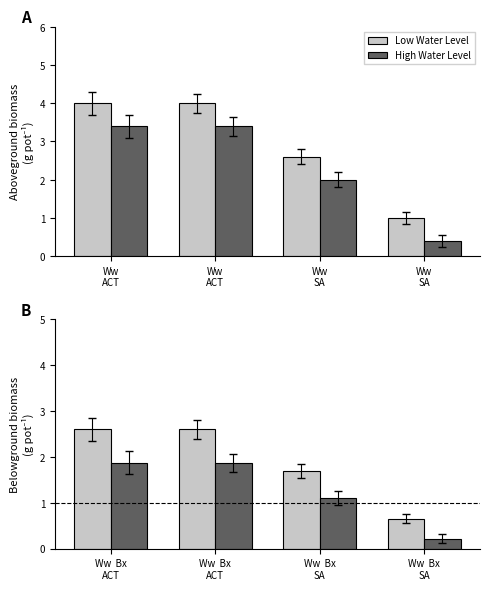

What is the value of the Low Water Level bar at the 1st from the left?

2.6